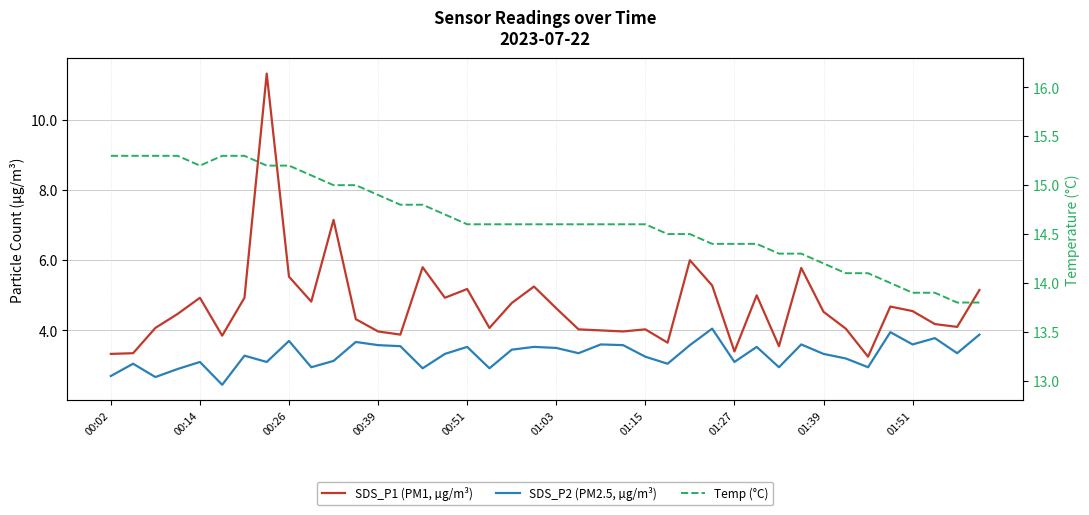

True or false: SDS_P1 (PM1, µg/m³) and SDS_P2 (PM2.5, µg/m³) cross at least once.

False